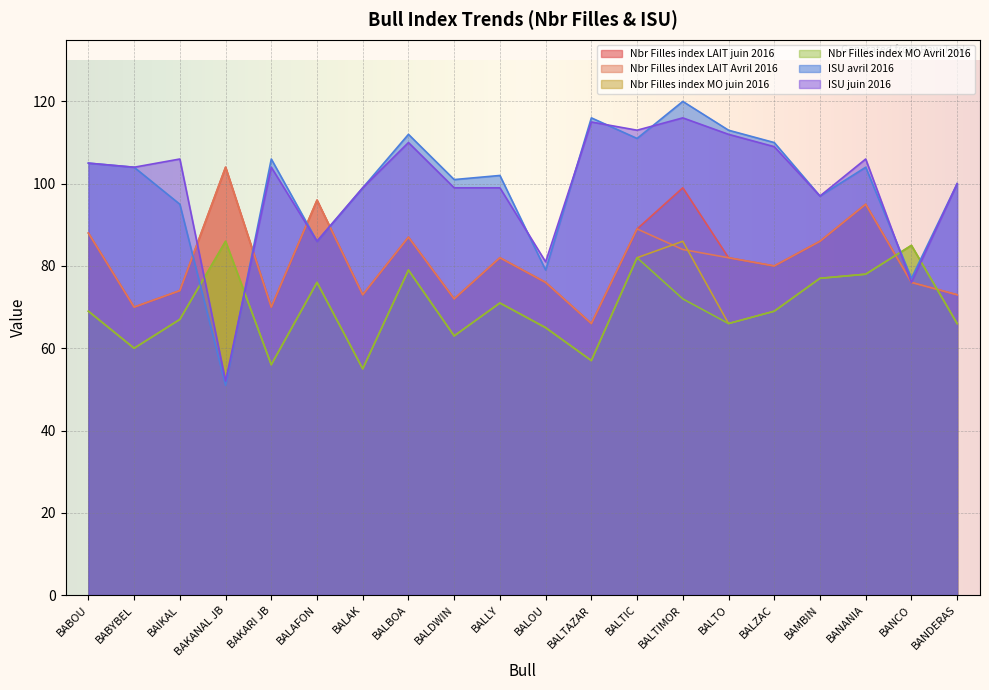

What is the spread (max minus min) of values at BAKARI JB?

50